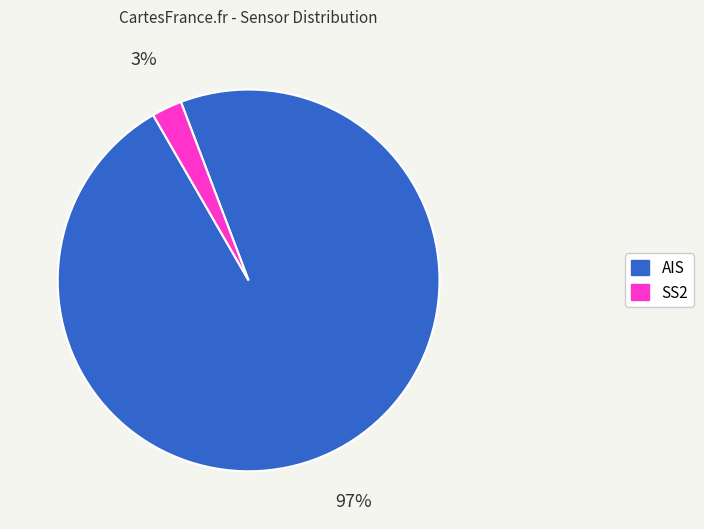

Which category has the biggest portion of the pie?

AIS